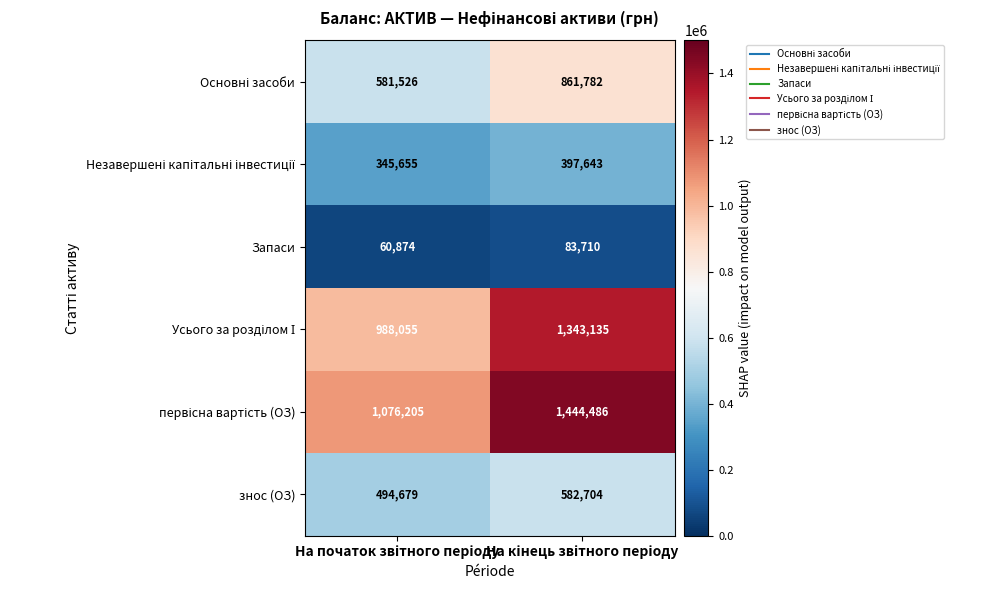

What is the minimum value shown in the chart?

60874